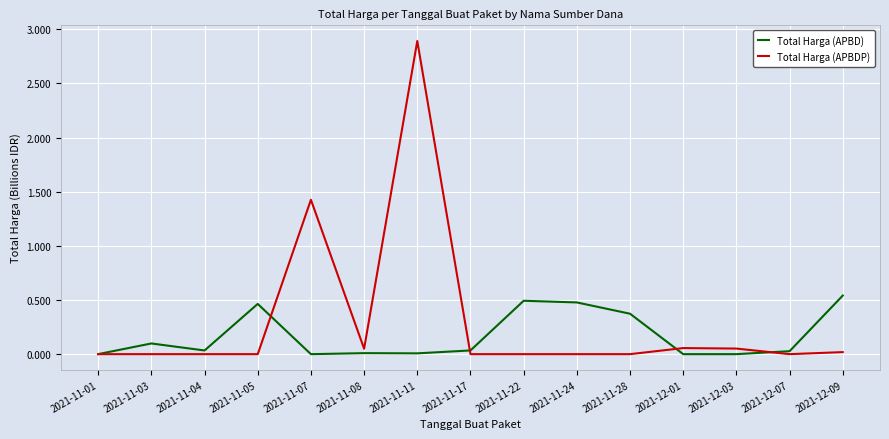

Is this an area chart (filled region under the line)?

No